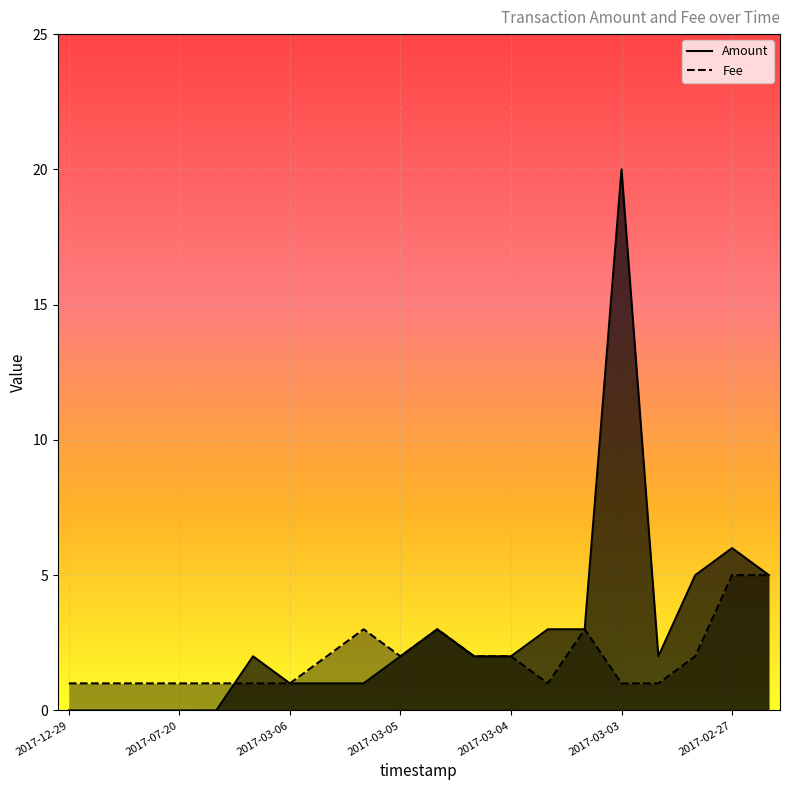

At 2017-03-03, list the series in order from smallest to largest.

Fee, Amount